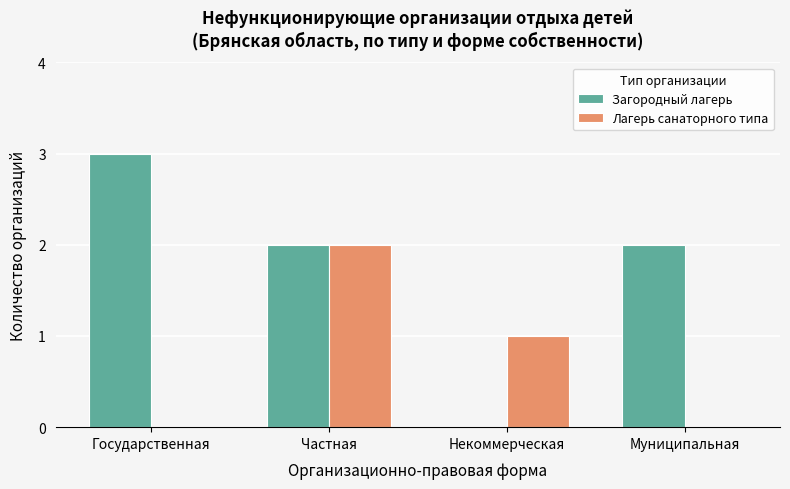

At which label does Загородный лагерь reach its peak?

Государственная